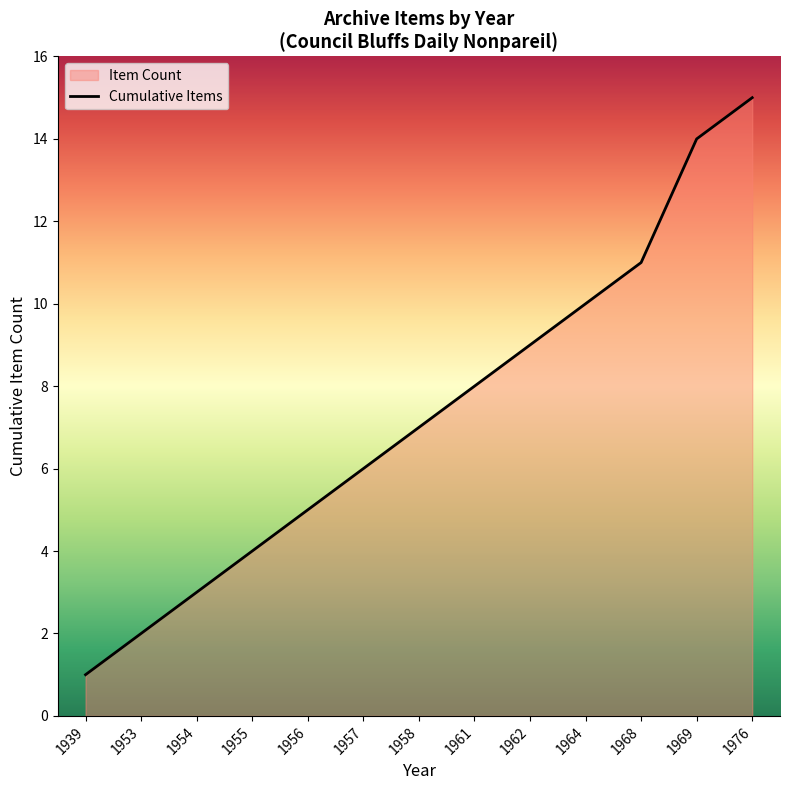

What is the sum of the values at 1954 and 1958?

10